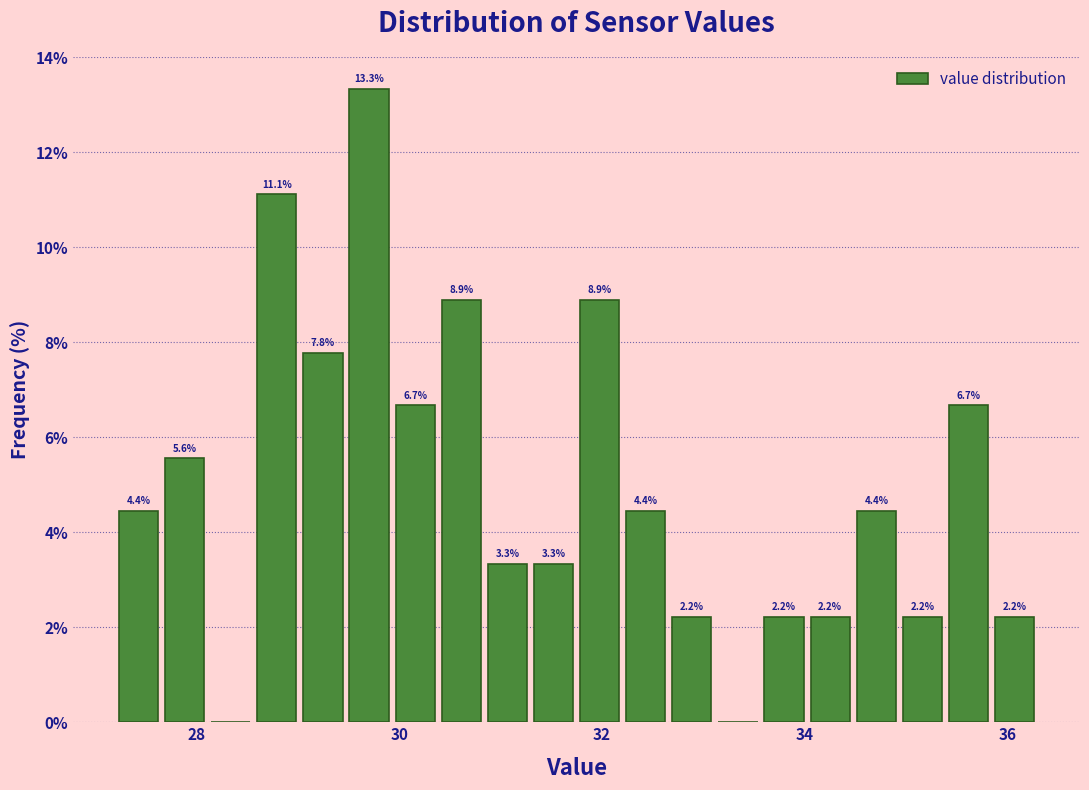

Read against the x-axis, roughly where is the centre of the tallest bar?

29.8